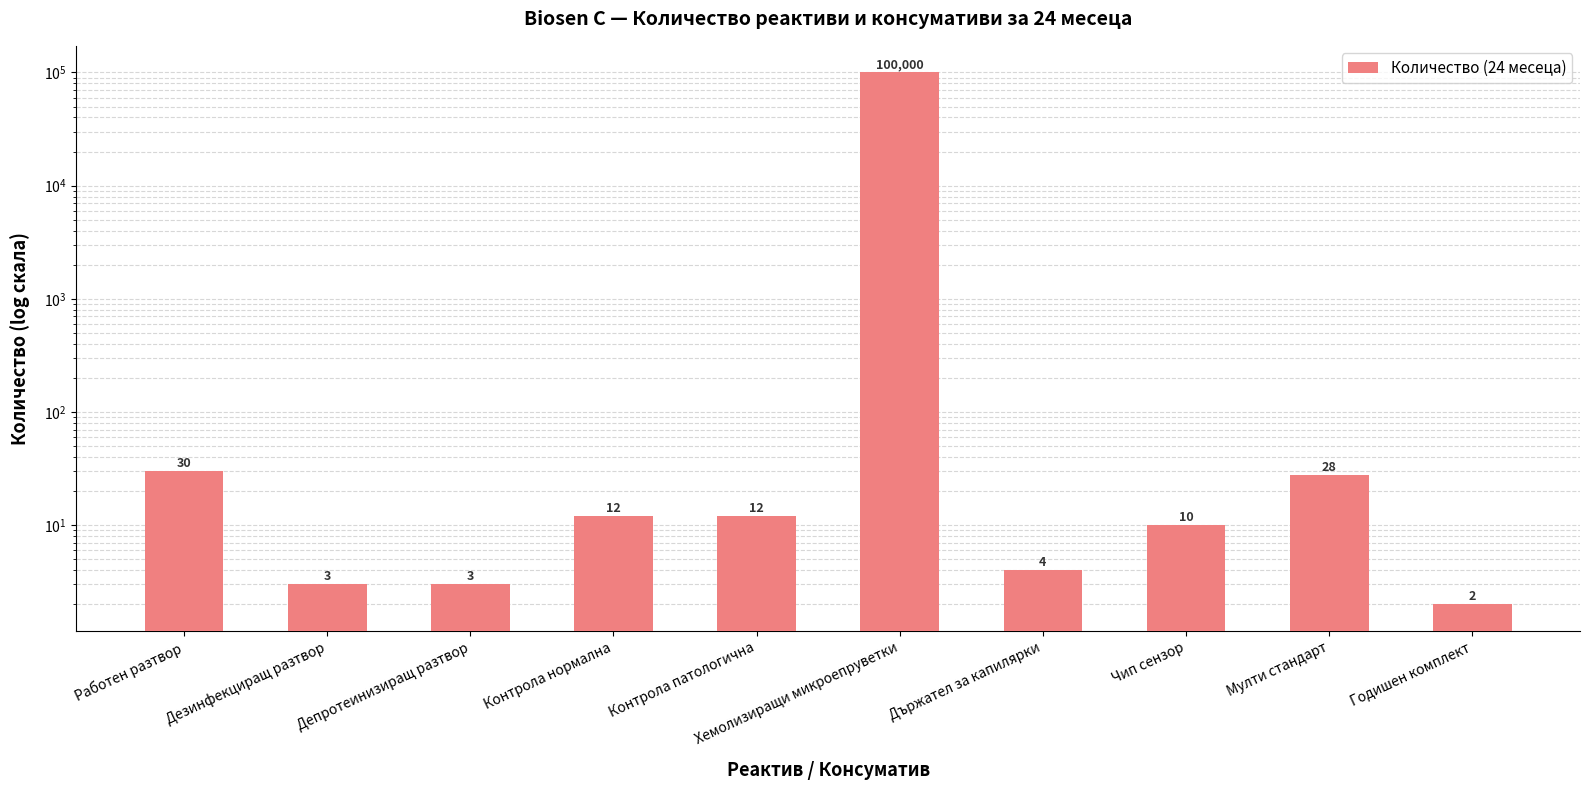

What is the sum of all values?

100104